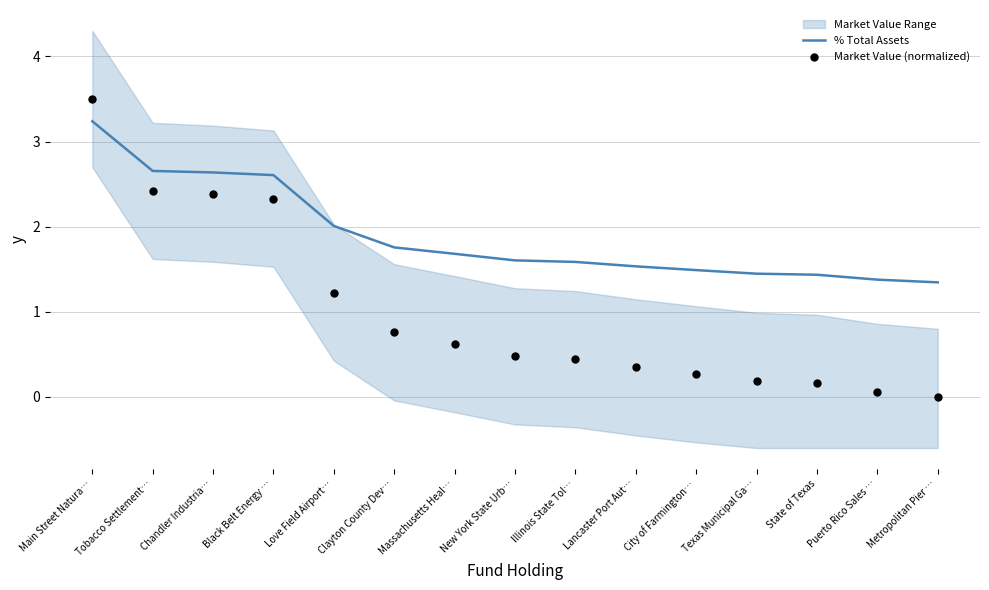

Which series has the widest spread of Y values?

Market Value (normalized)